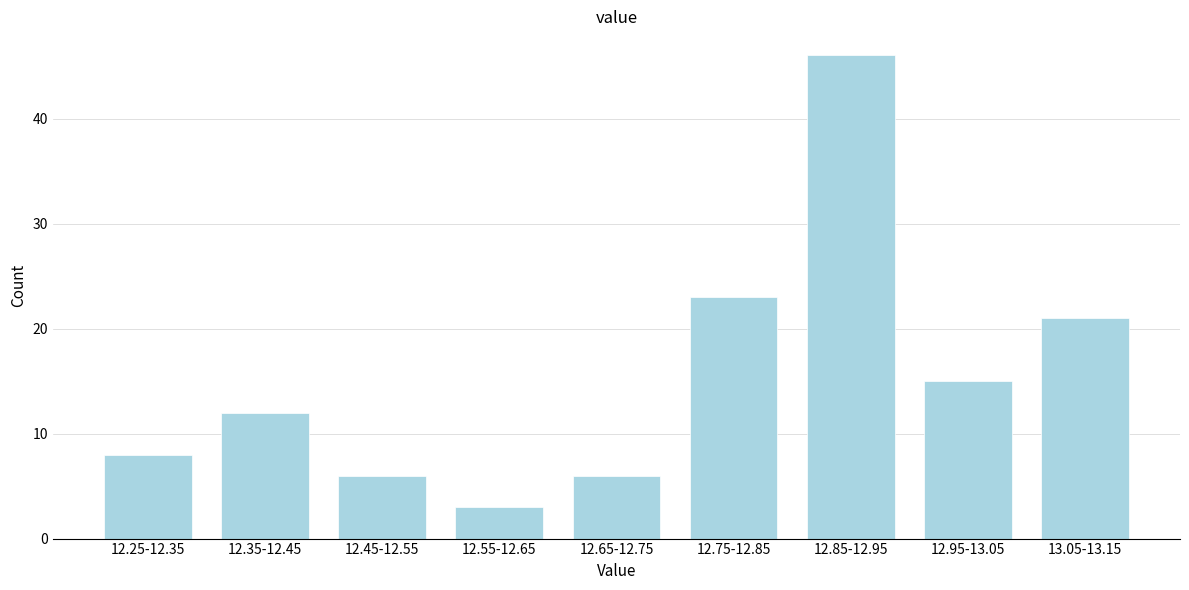

Reading left to right, extract all data points from this chart.

8	12	6	3	6	23	46	15	21